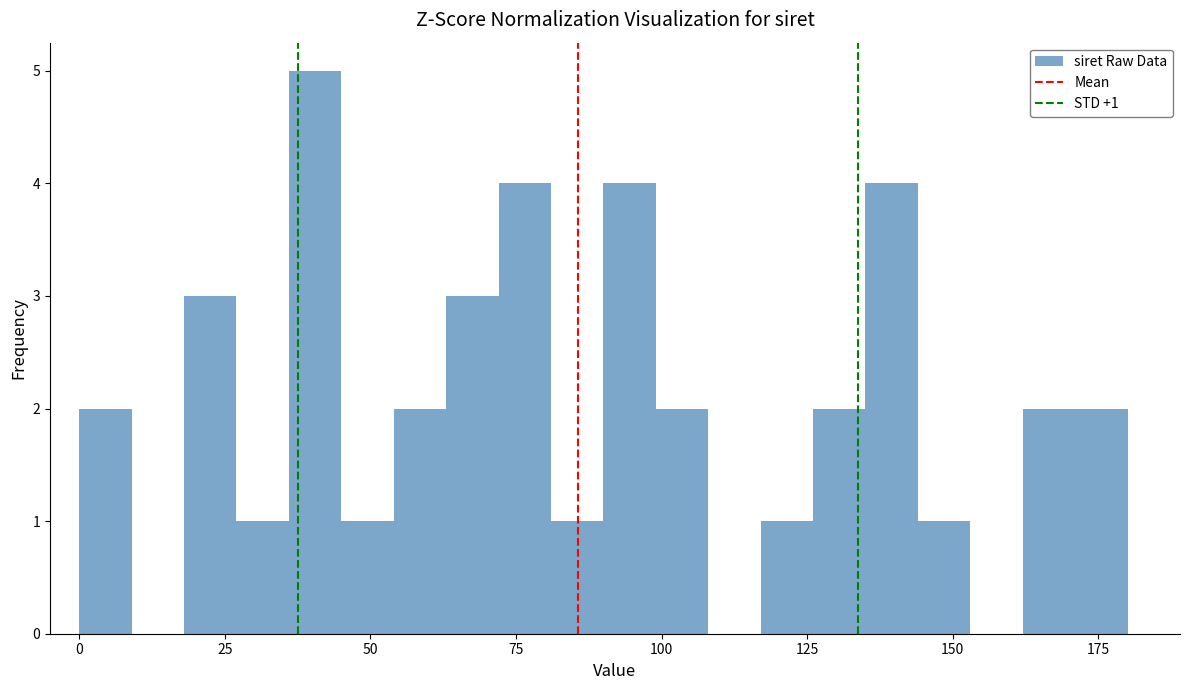

Read against the x-axis, roughly where is the centre of the tallest bar?

40